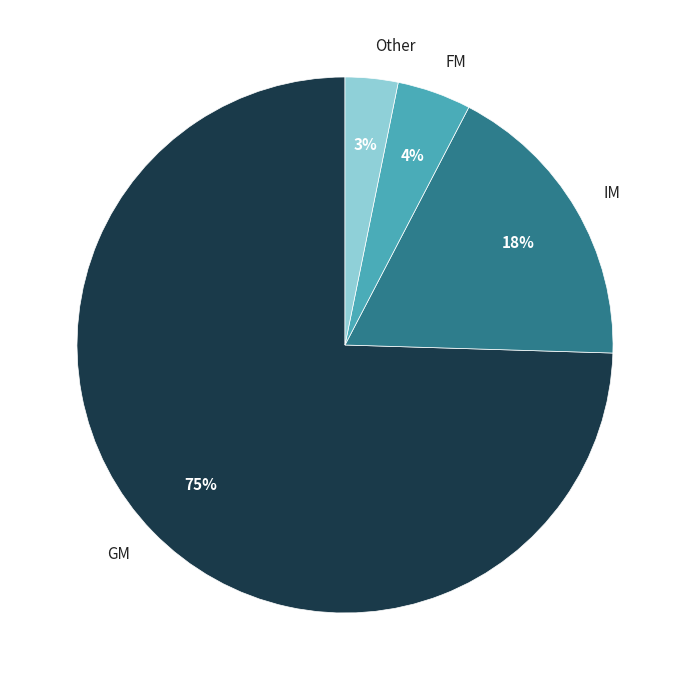

How many segments does this pie chart have?

4